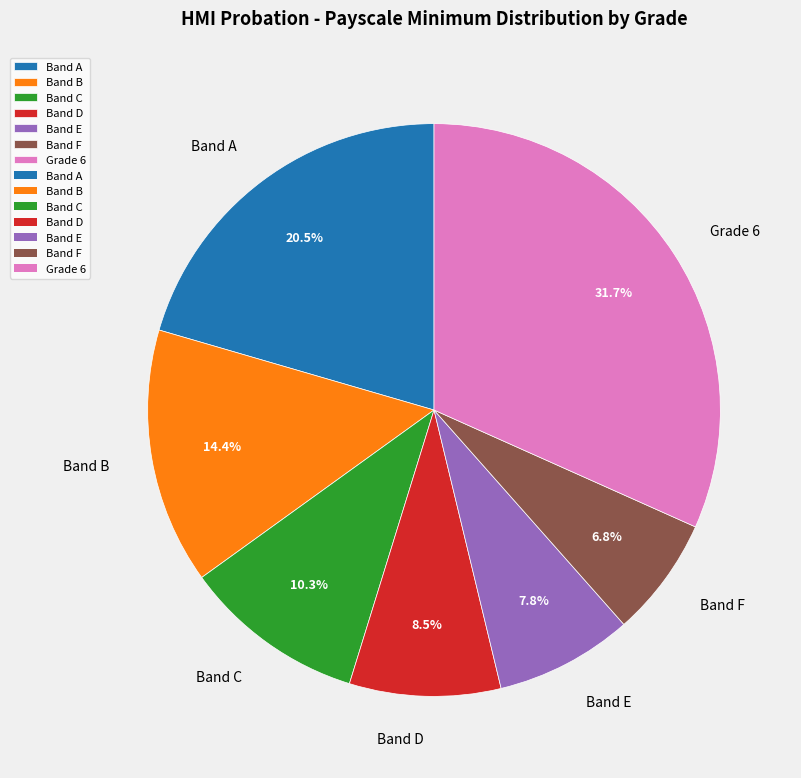

Is it true that Grade 6 is 32% of the pie?

True